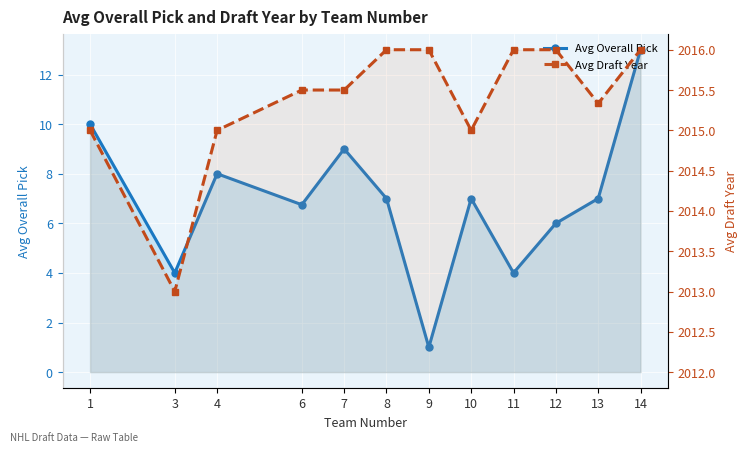

What is the value of the Avg Draft Year point at the 7th from the left?

2016.0